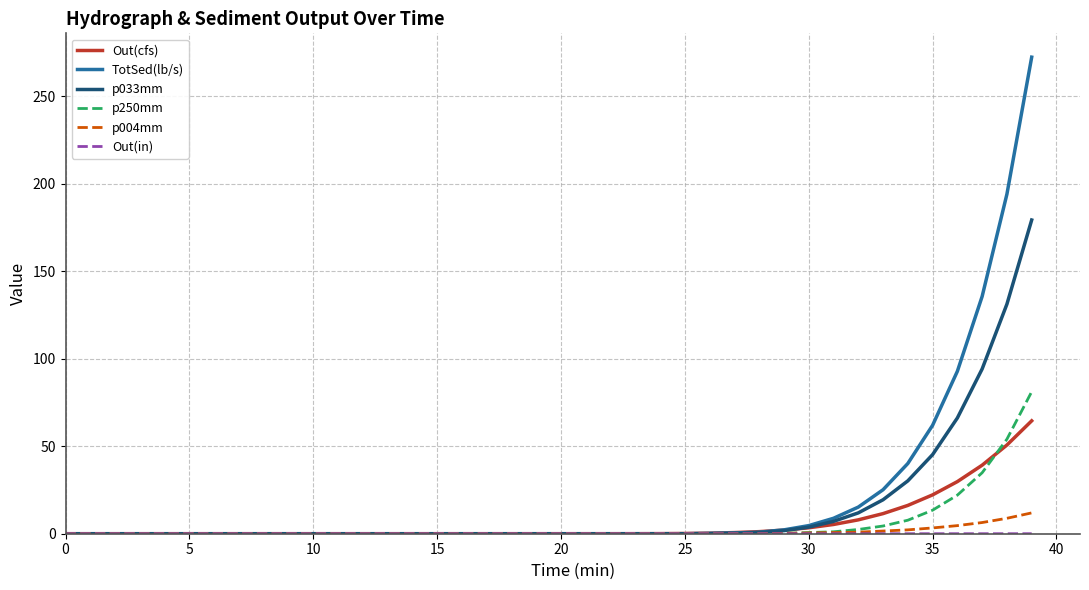

Which series has the widest spread of values?

TotSed(lb/s)